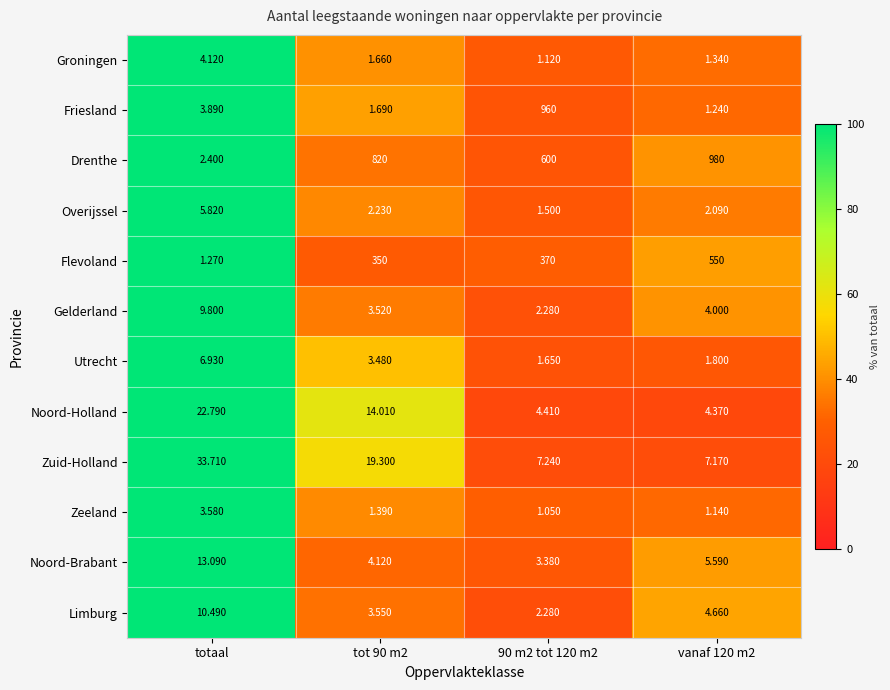

Which series has the largest range (max minus min)?

Drenthe